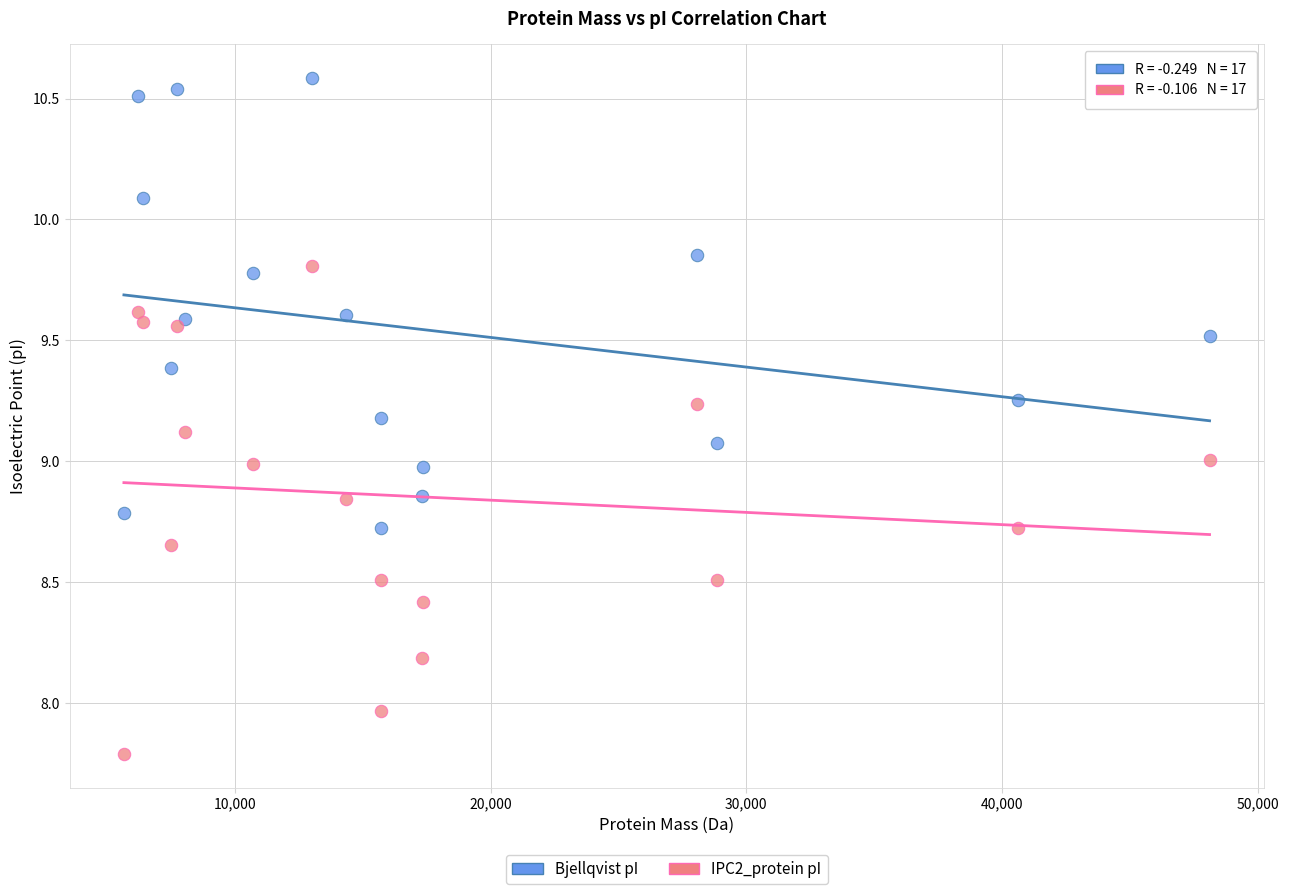

Which series contains the lowest Y value?

IPC2_protein pI